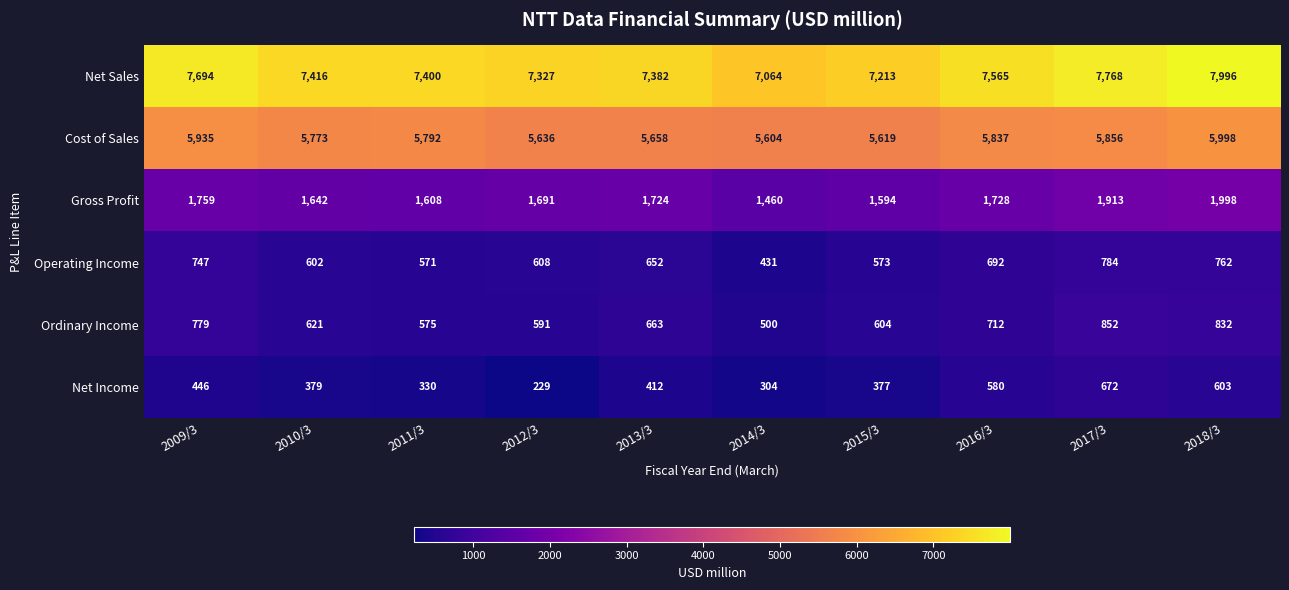

What is the difference between the maximum and minimum values in the Ordinary Income series?

352